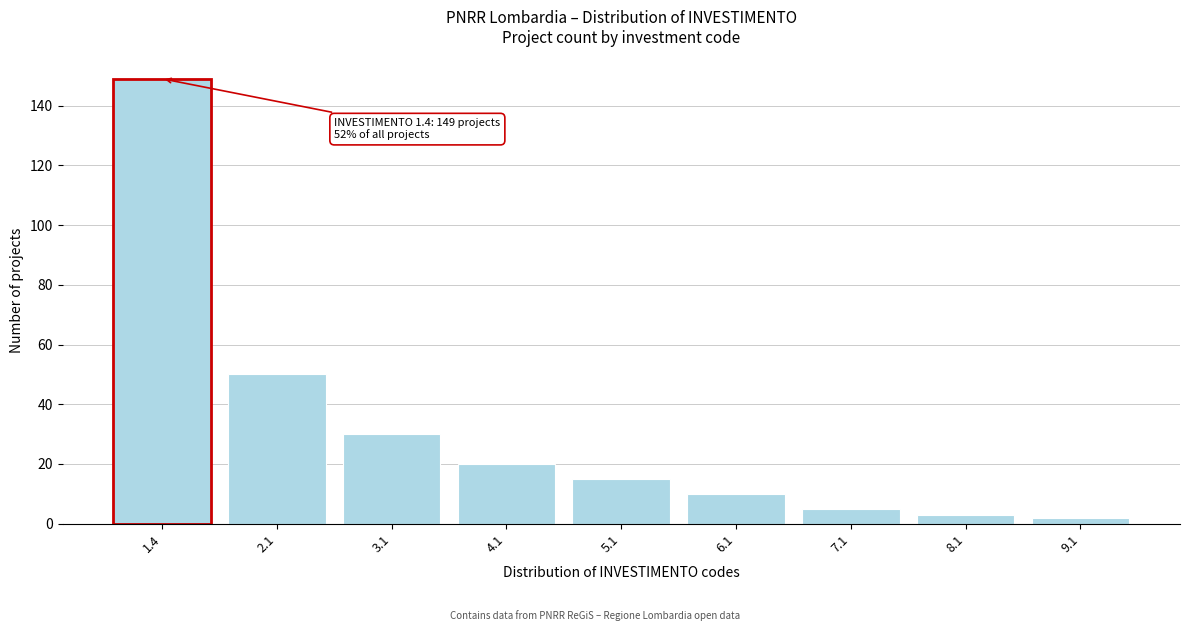

Reading left to right, extract all data points from this chart.

149	50	30	20	15	10	5	3	2